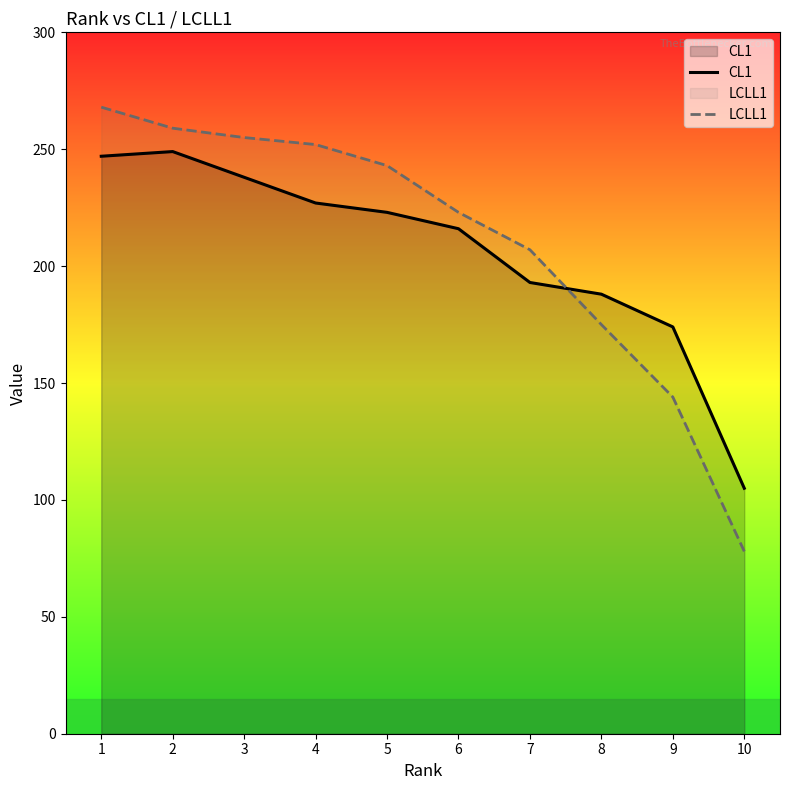

Reading right to left, transcribe all the data shown in this chart.

CL1: 105	174	188	193	216	223	227	238	249	247
LCLL1: 78	144	175	207	223	243	252	255	259	268